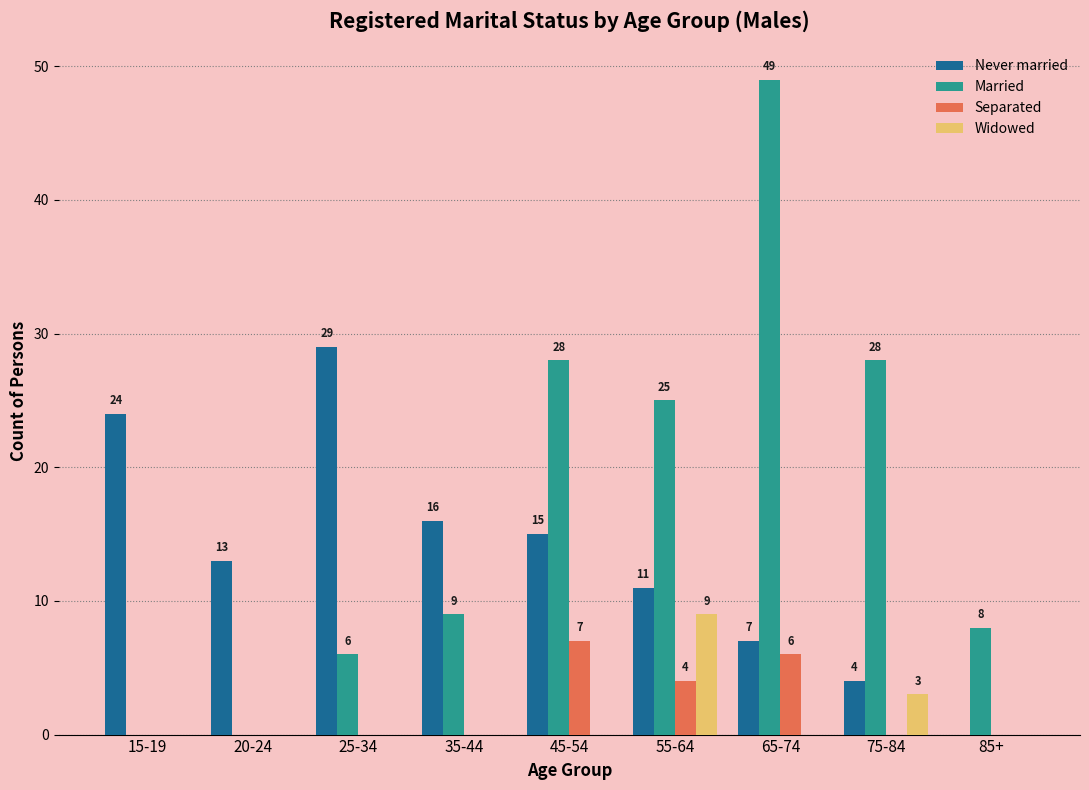

How many groups of bars are there?

9